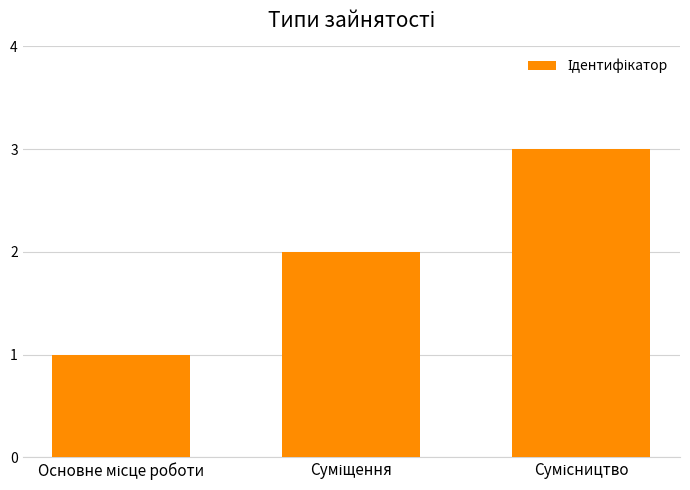

What is the maximum value shown in the chart?

3